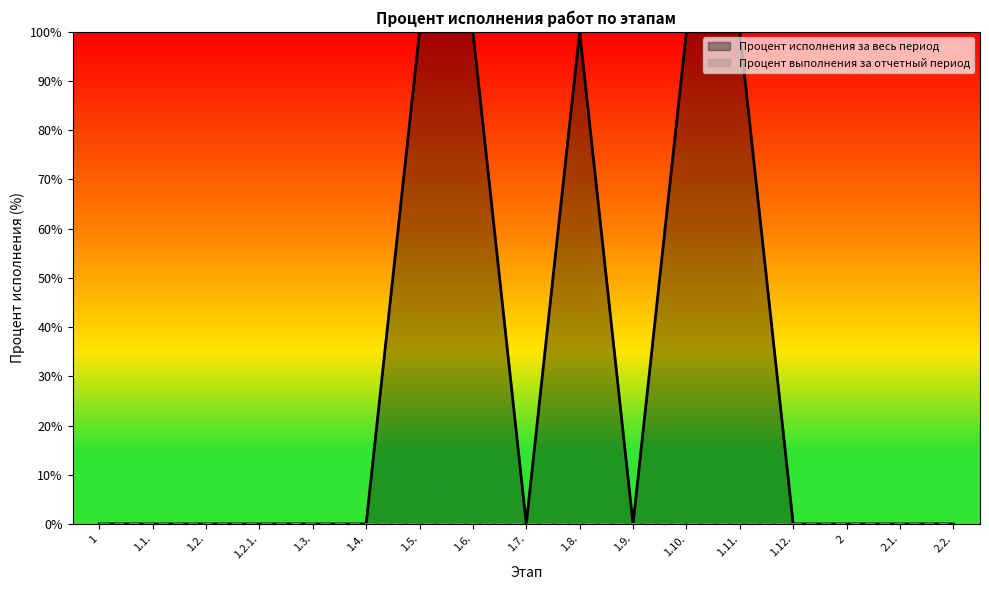

Where is the first local maximum?

1.8.